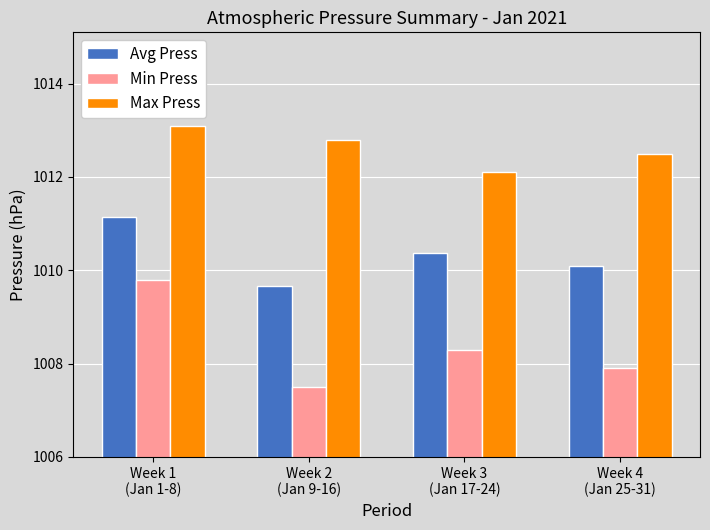

Is the value of Min Press at Week 4
(Jan 25-31) greater than the value of Avg Press at Week 1
(Jan 1-8)?

No